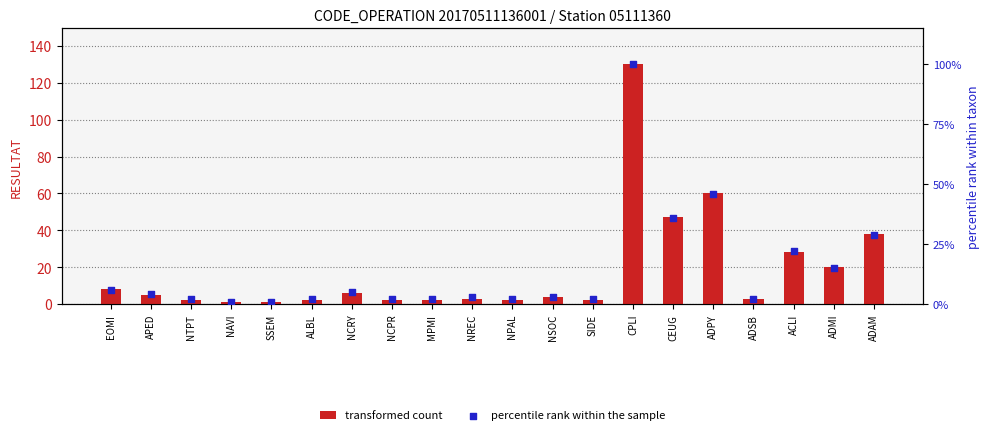

What are all the series names shown in the legend?

transformed count, percentile rank within the sample